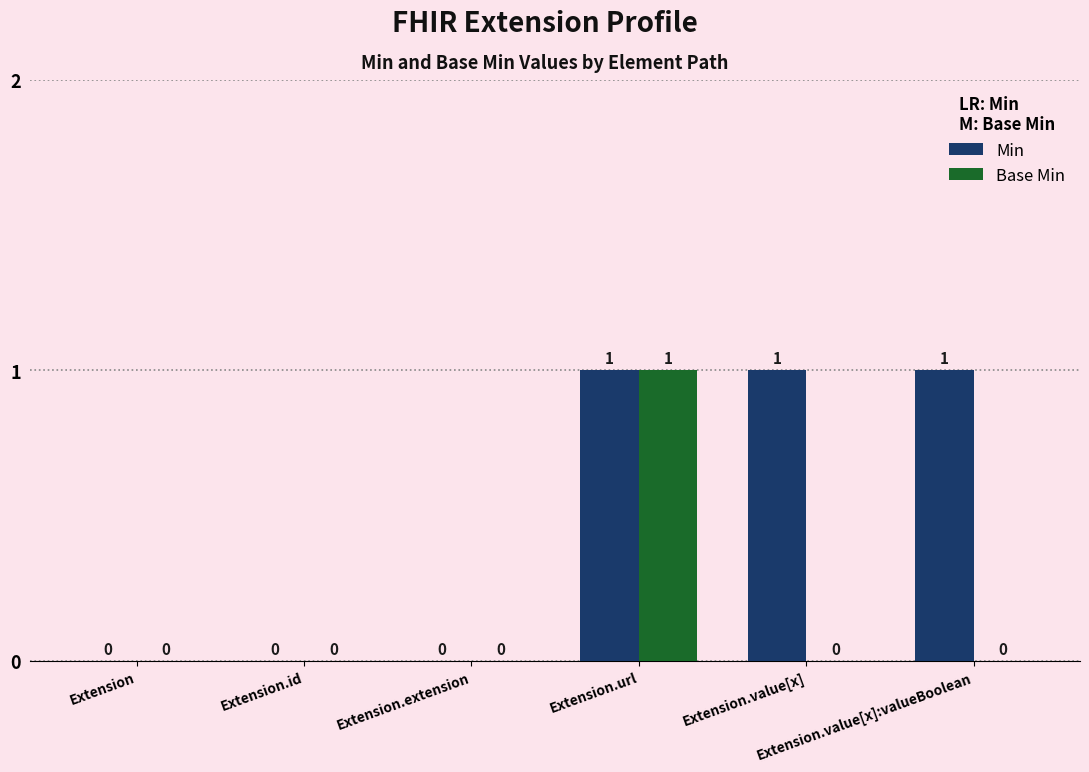

Which series has the largest total across all categories?

Min